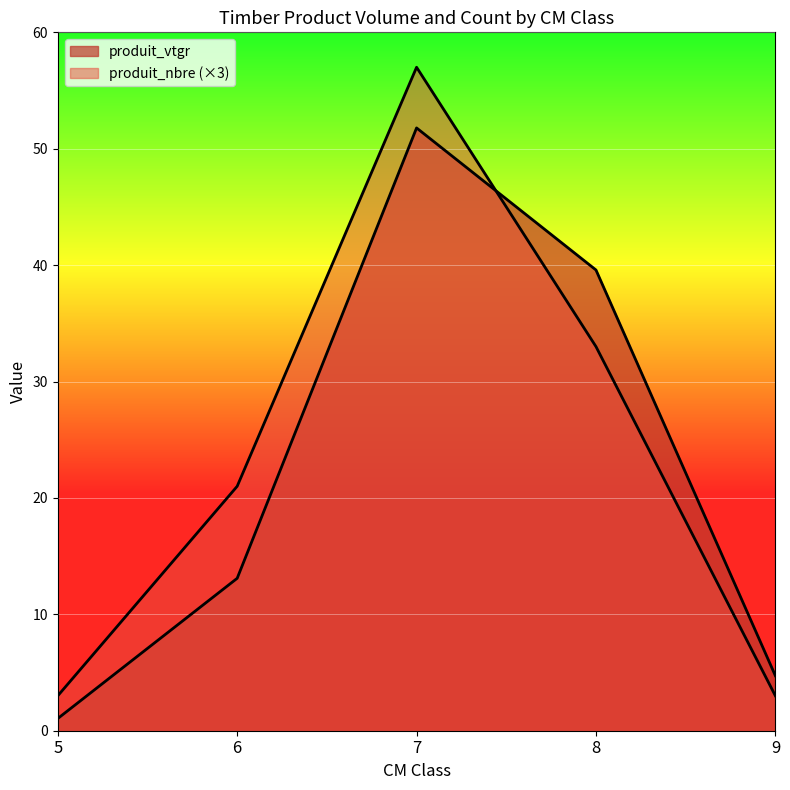

Rank the series by their average value, from highest to lowest.

produit_nbre, produit_vtgr